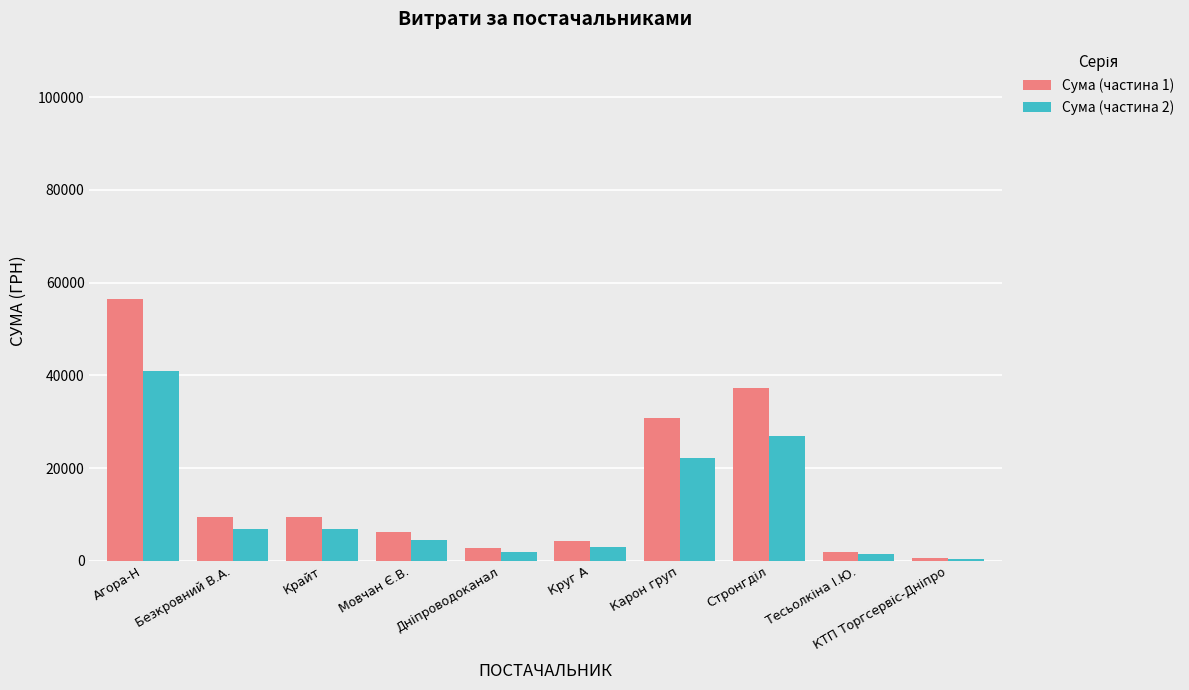

How many bars are there in total?

20